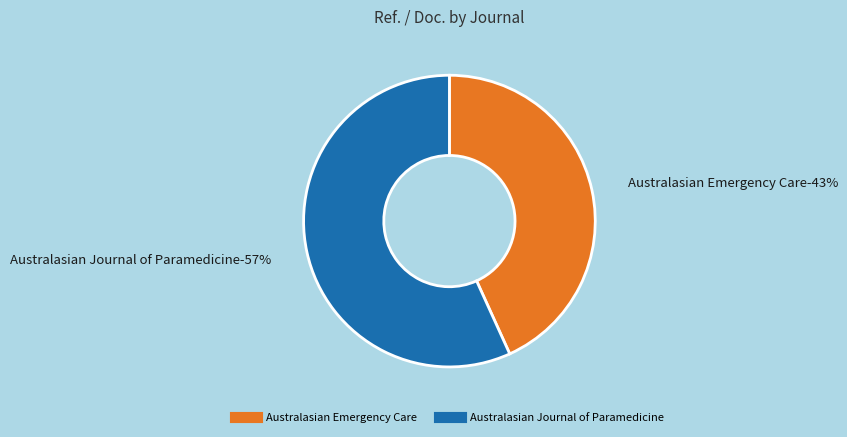

Count the number of slices in the pie.

2